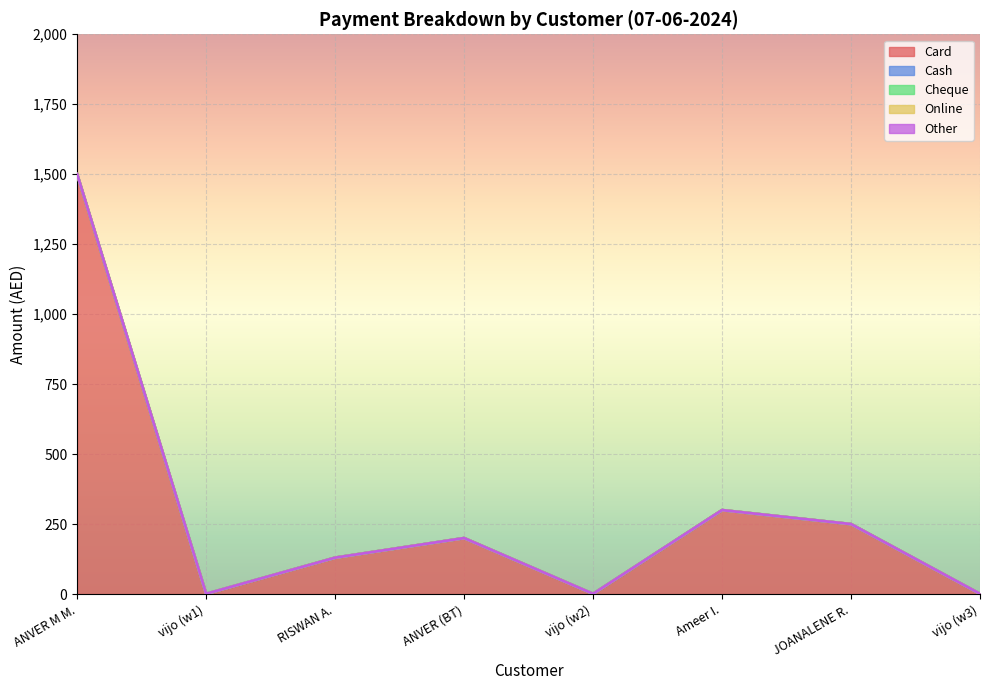

Which series has the largest range (max minus min)?

Card